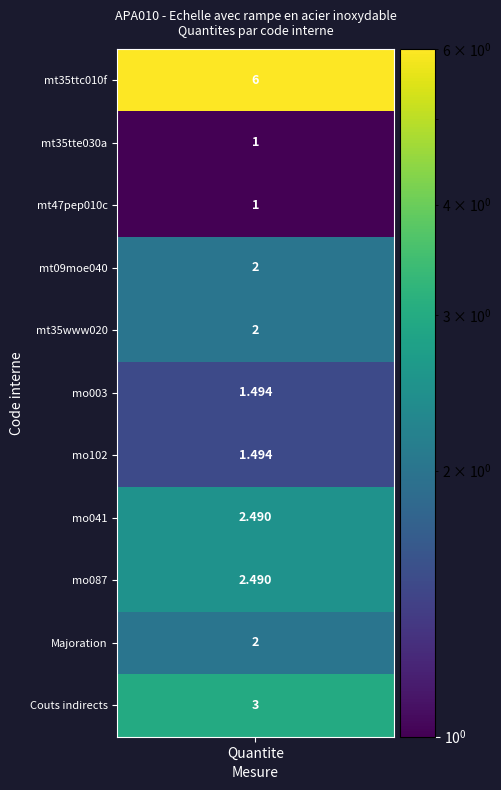

Where does the data first go above 2?

mt35ttc010f